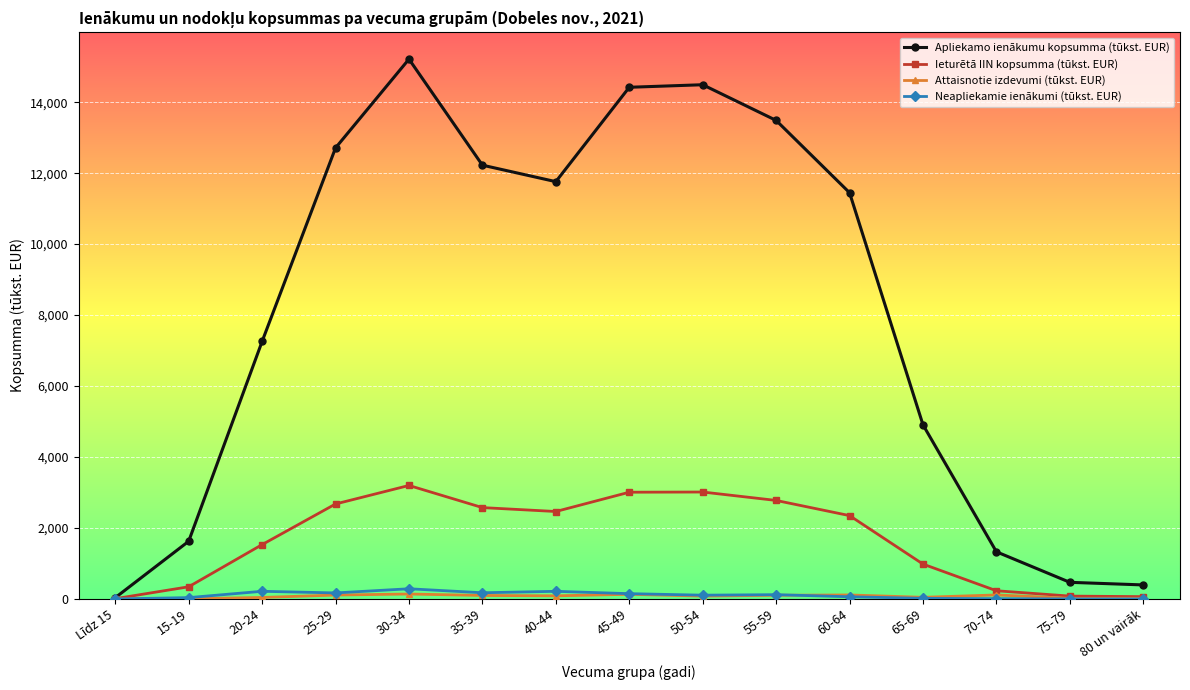

What position from the right is 30-34?

11